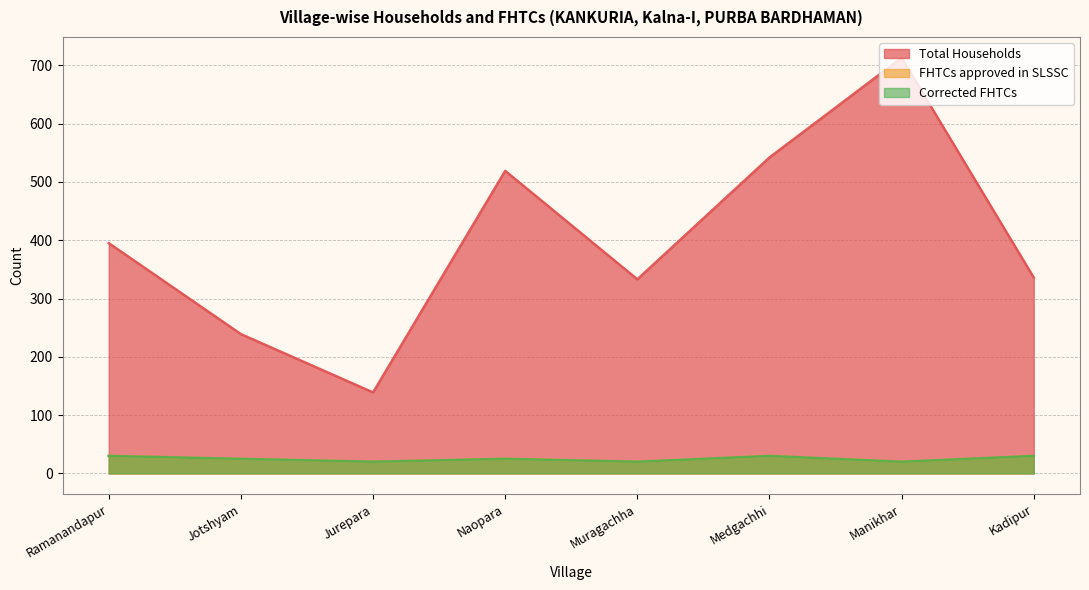

What are all the series names shown in the legend?

Total Households, FHTCs approved in SLSSC, Corrected FHTCs